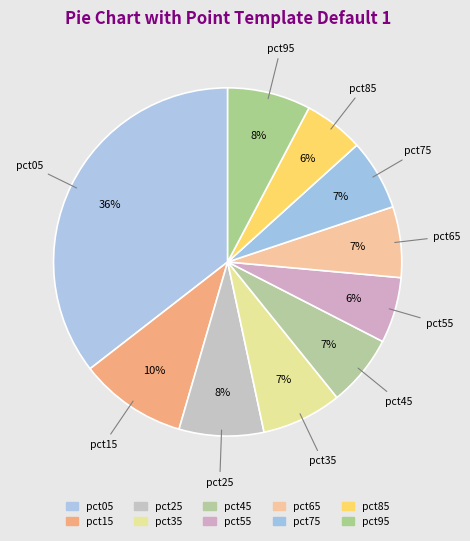

Which category has the smallest portion of the pie?

pct85